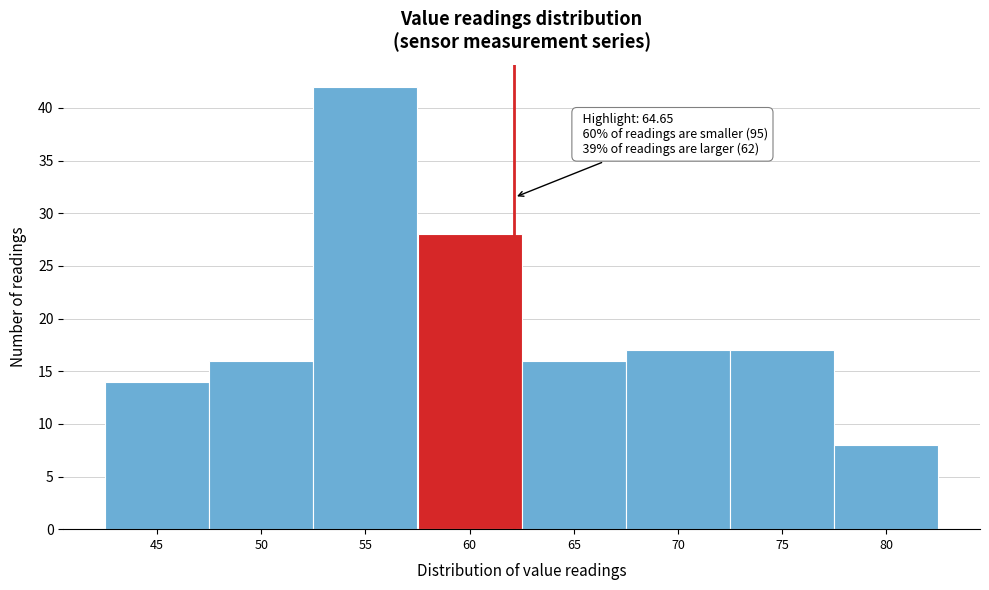

Reading left to right, list all the values displayed in this chart.

14	16	42	28	16	17	17	8